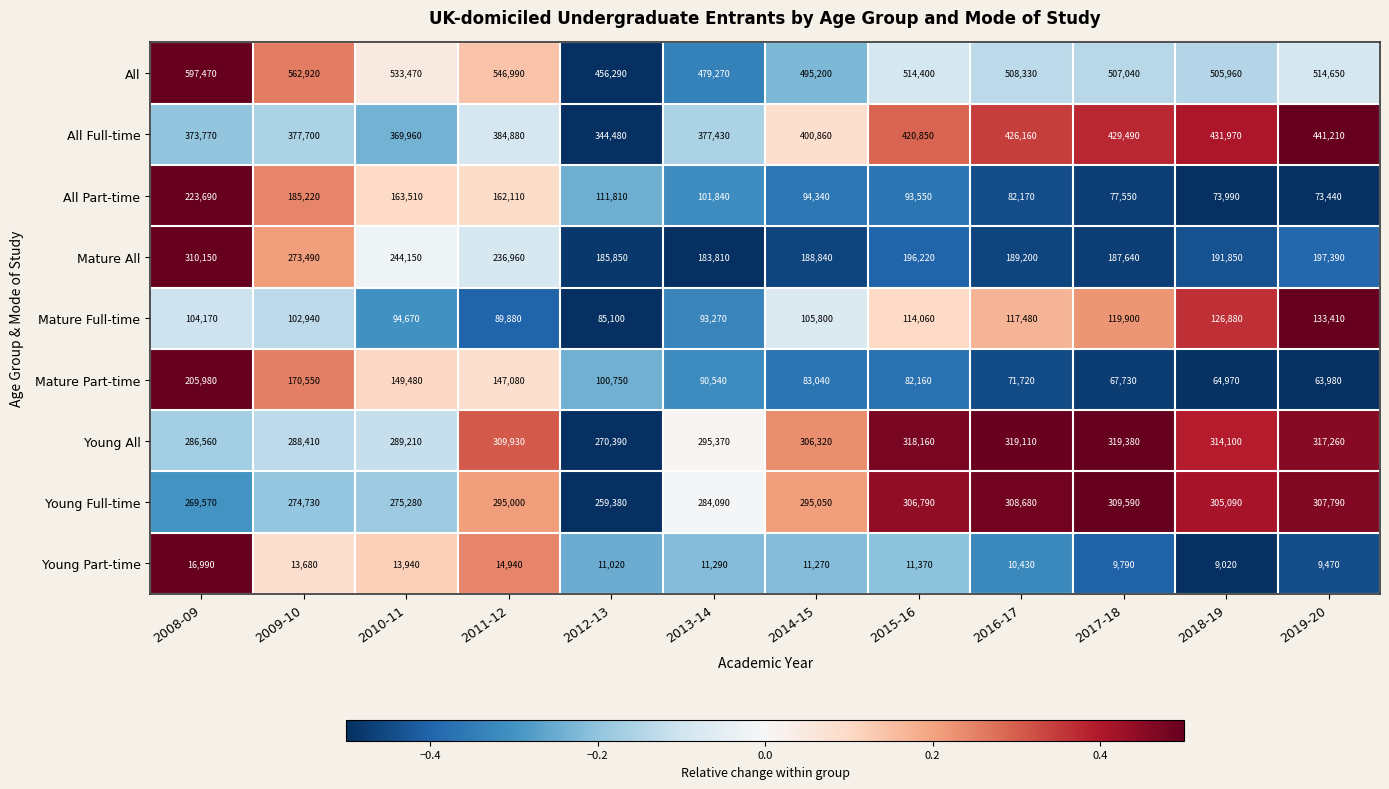

At which category is the sum across all series the highest?

2008-09